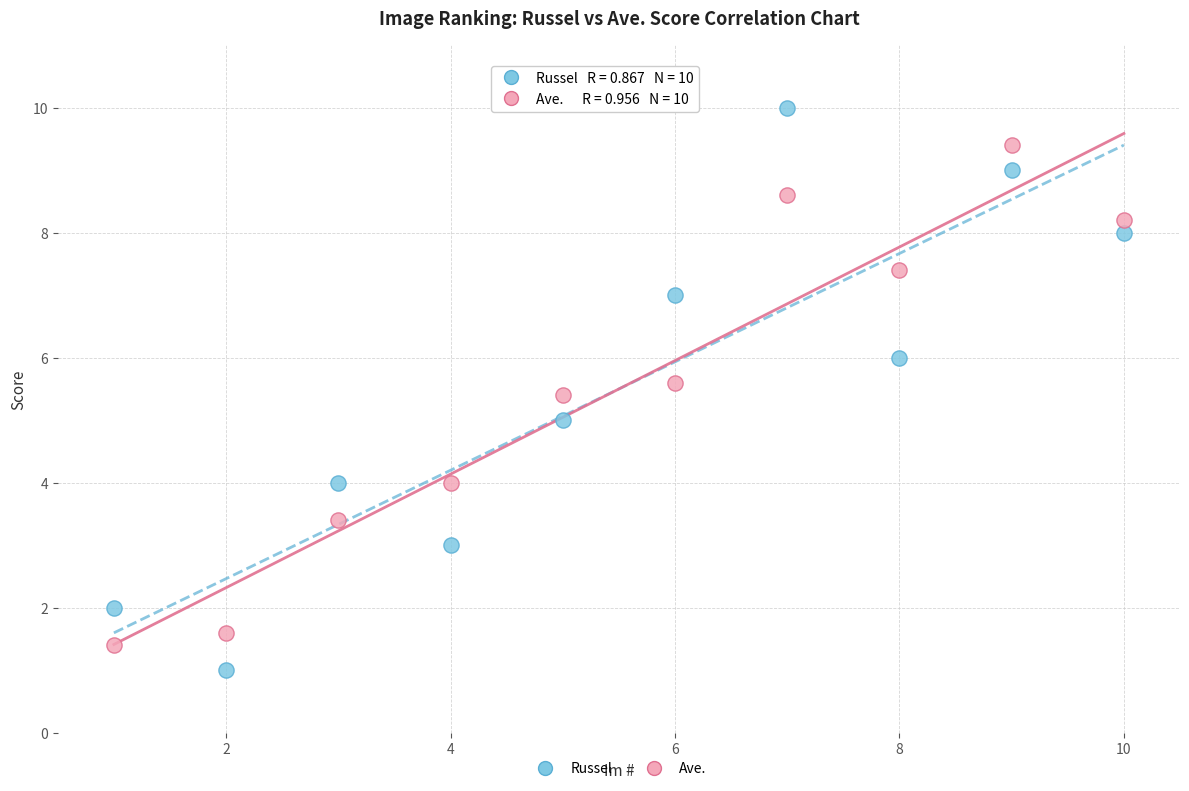

Across all data points, what is the range of Y values (max minus min)?

9.0